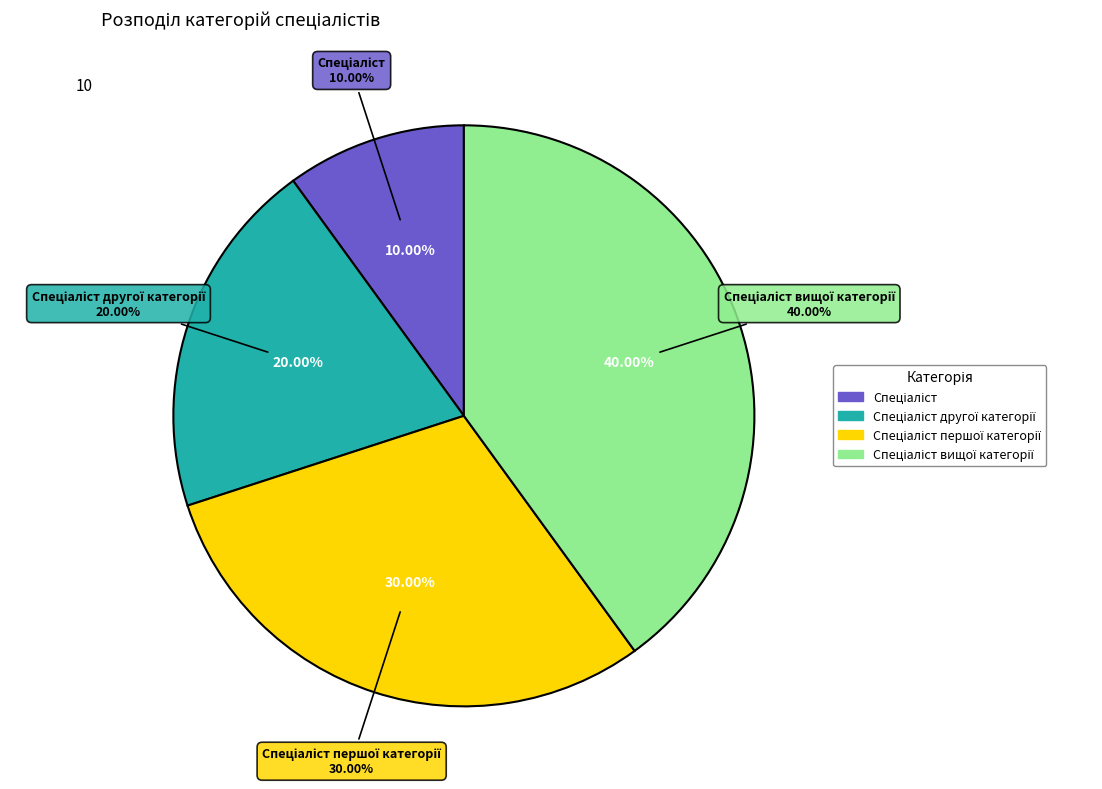

What percentage is the Спеціаліст slice, to the nearest percent?

10%